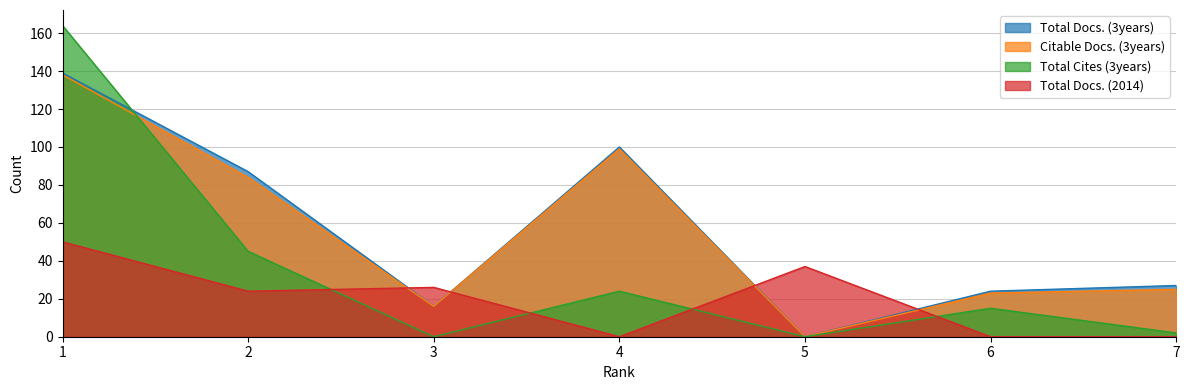

Rank the categories by Total Docs. (3years) value from highest to lowest.

1, 4, 2, 7, 6, 3, 5